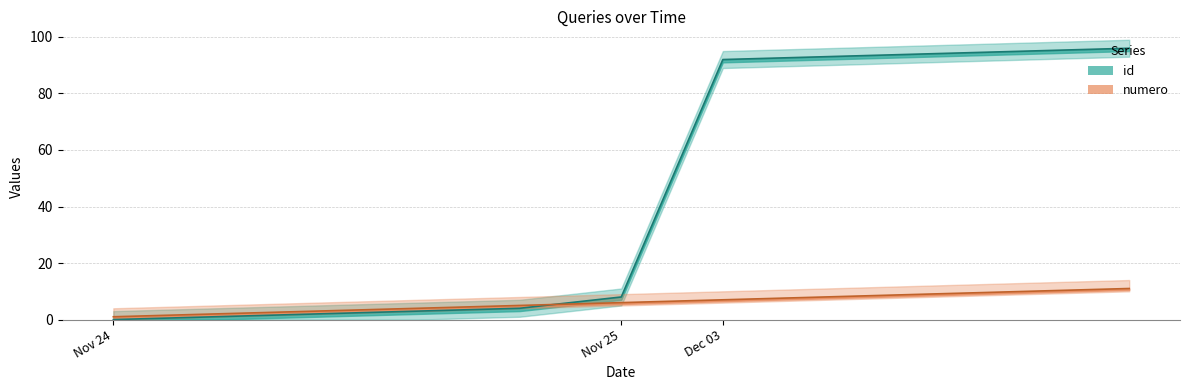

Which series has the widest spread of values?

id